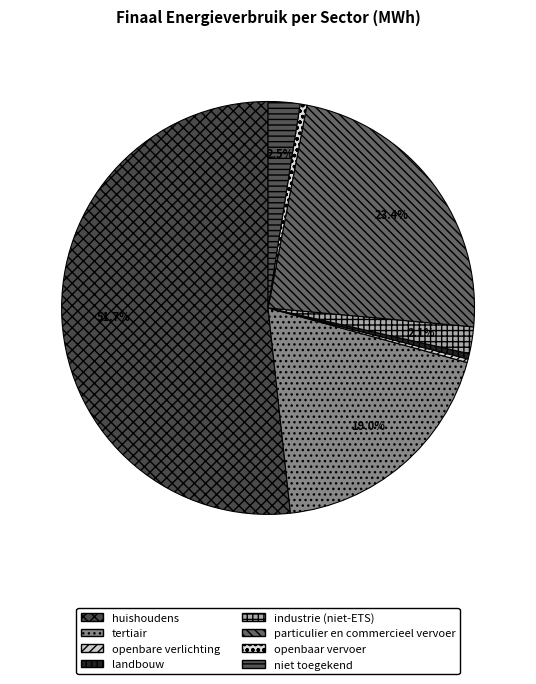

What is the change in value from huishoudens to openbaar vervoer?

-201201.6